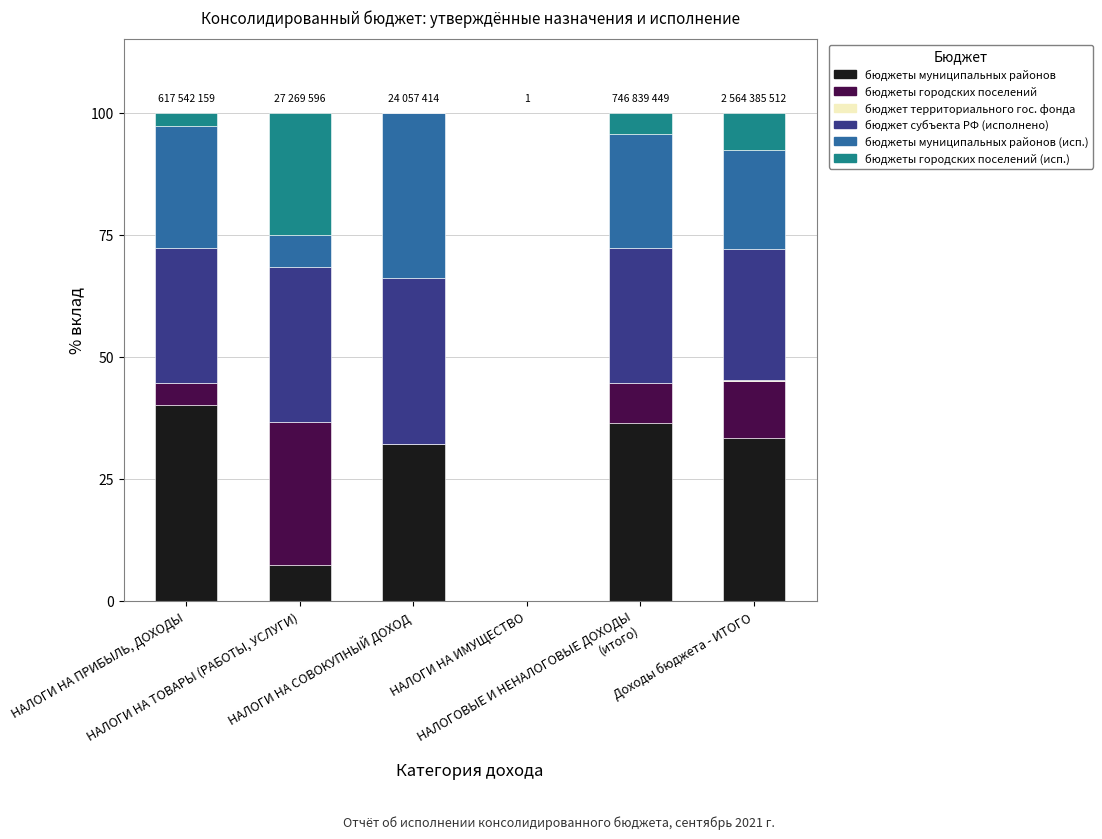

What is the highest value of the бюджеты муниципальных районов series?

40.1